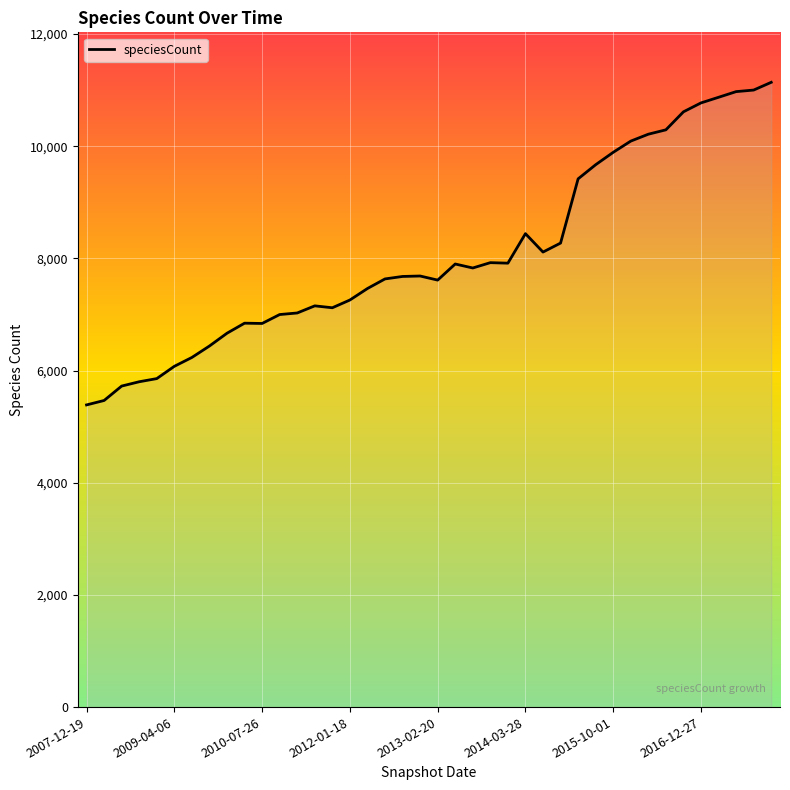

What is the difference between the maximum and minimum values?

5751